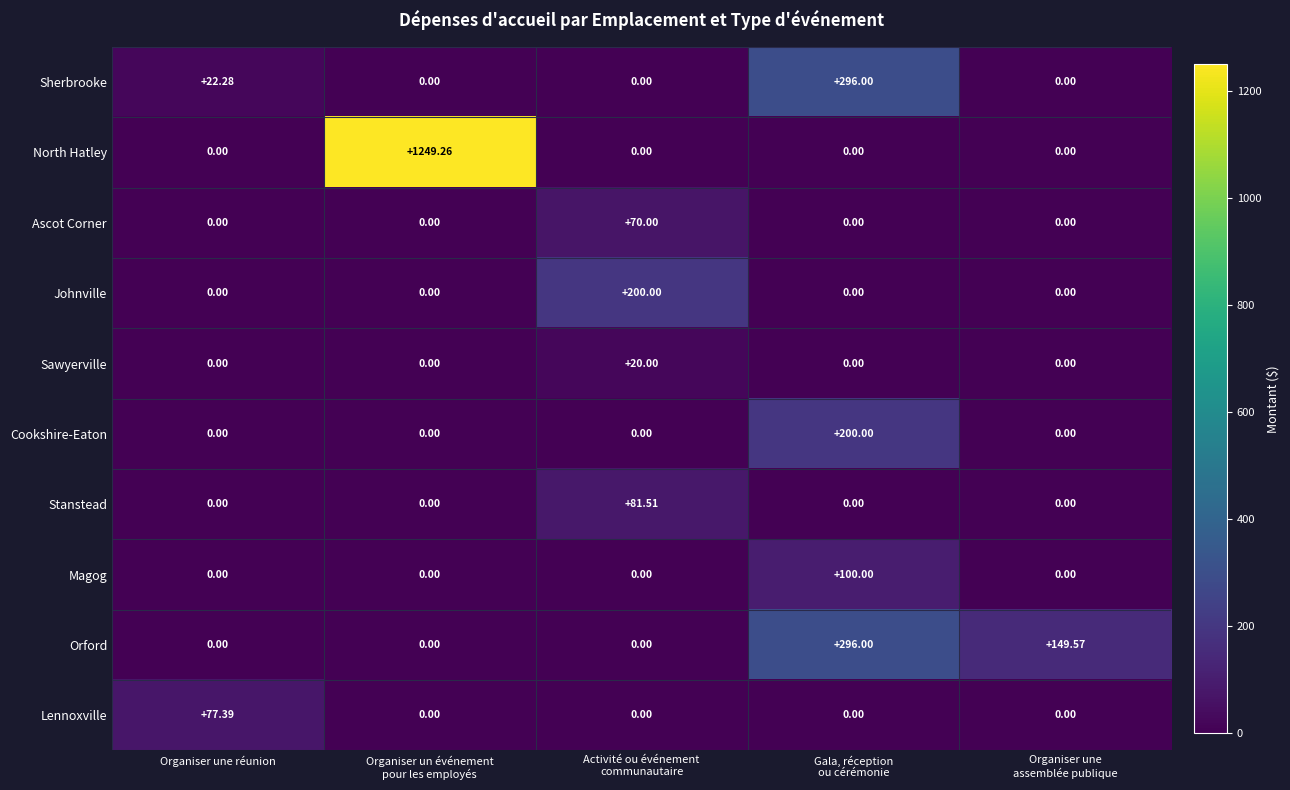

At which category is the sum across all series the highest?

Organiser un événement
pour les employés